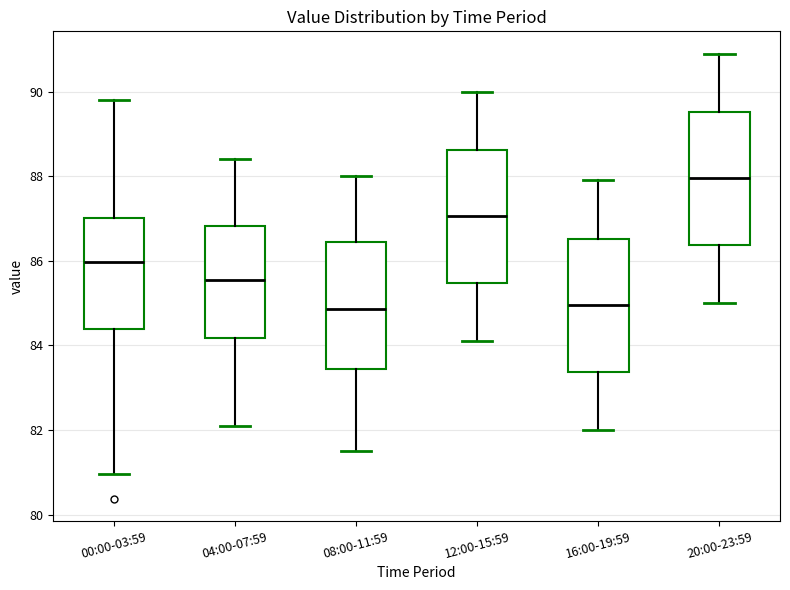

Where does the upper whisker of the box for 16:00-19:59 end on the y-axis? The values are not printed on the chart, so give them approximately, as read against the axis.

88.0